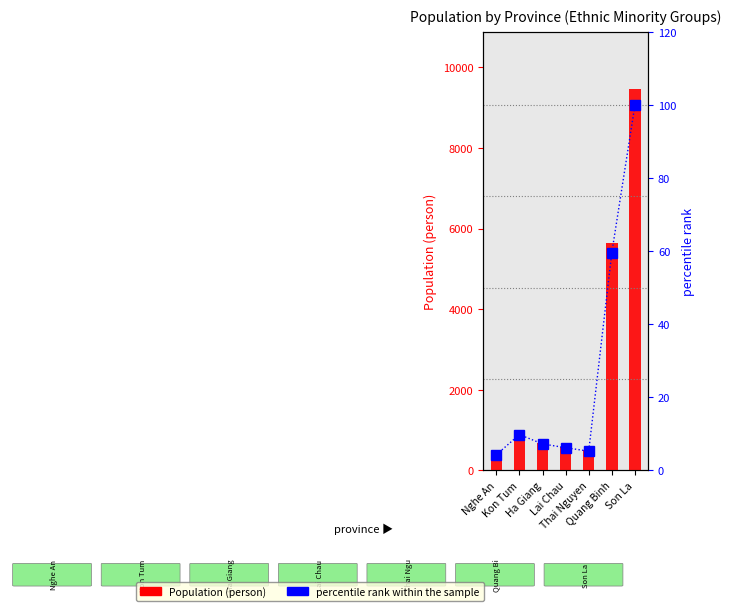

What are all the series names shown in the legend?

Population (person), percentile rank within the sample